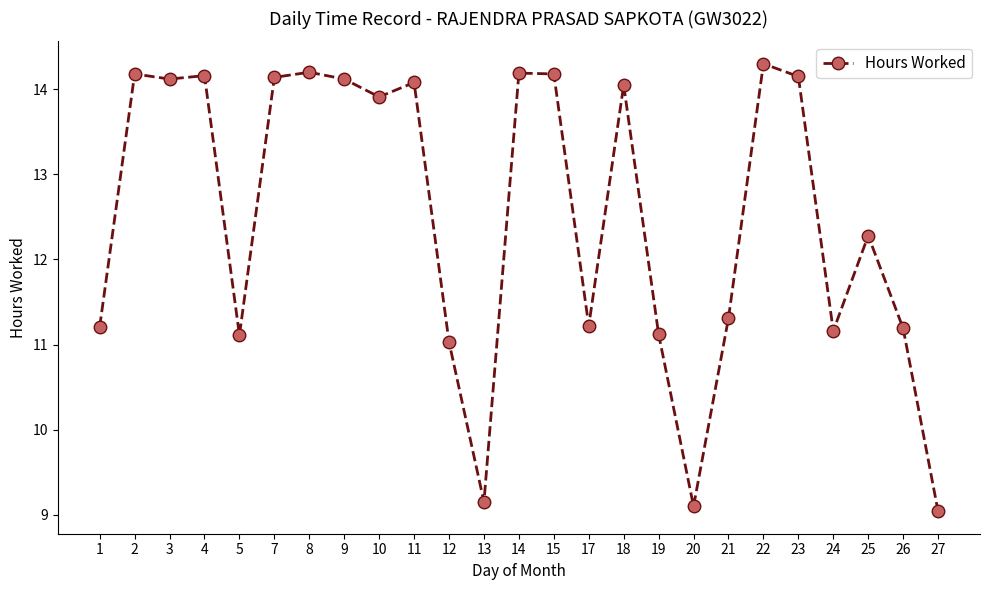

How many data points does each series have?

25